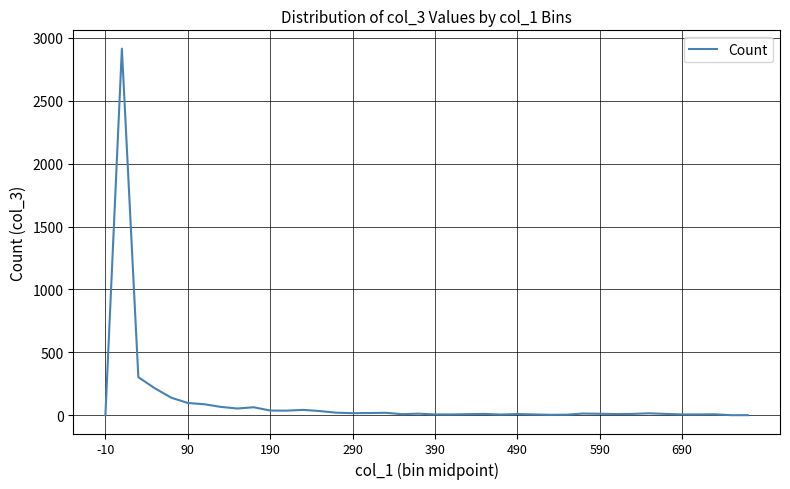

What is the difference between the maximum and minimum values?

2915